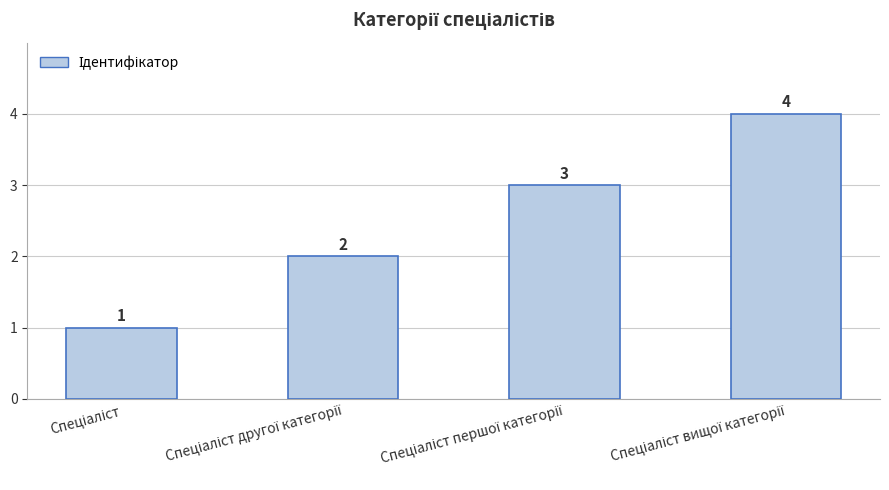

What is the maximum value shown in the chart?

4